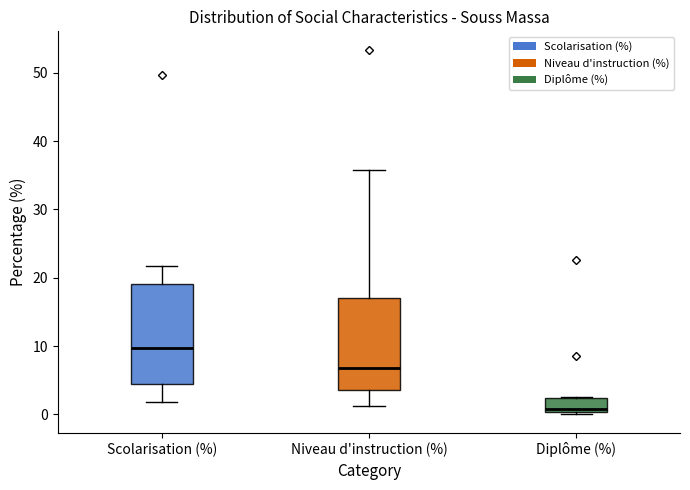

Which box is the tallest, from its lower edge to its upper edge?

Scolarisation (%)